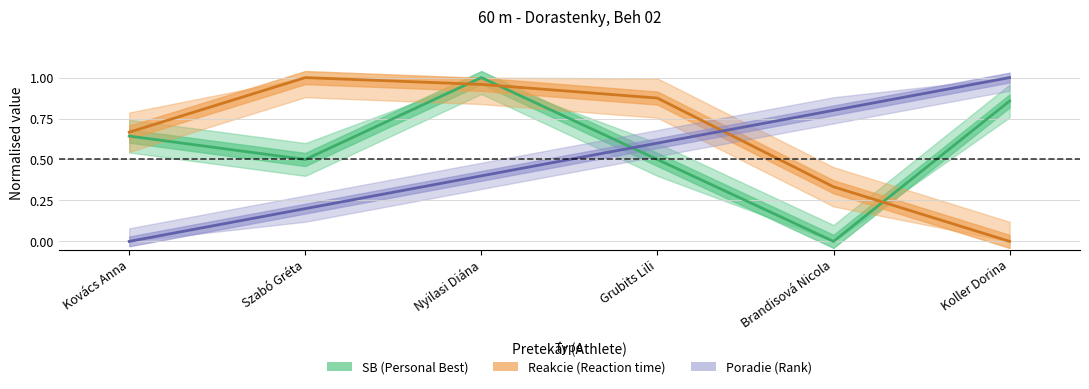

At which label is Poradie closest to 0?

Kovács Anna